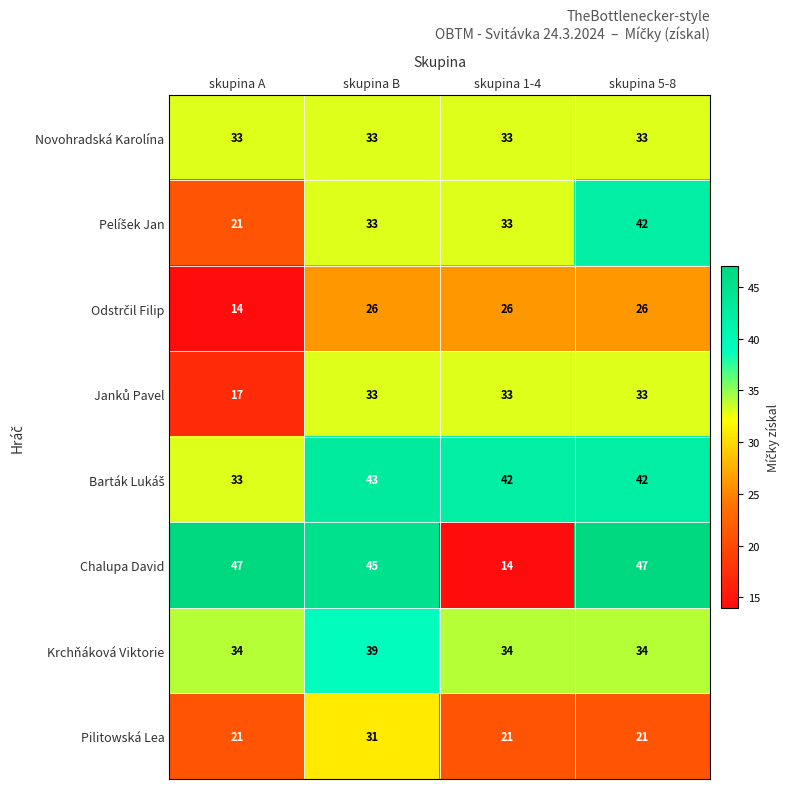

Read the Novohradská Karolína value at skupina 1-4.

33